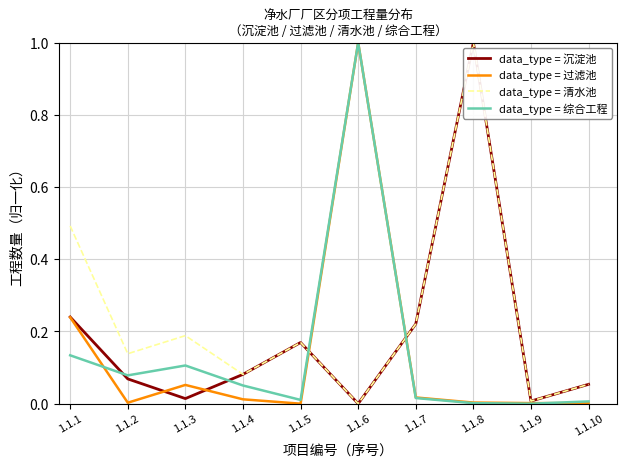

The value of data_type = 沉淀池 at 1.1.8 is 1.7. True or false?

False